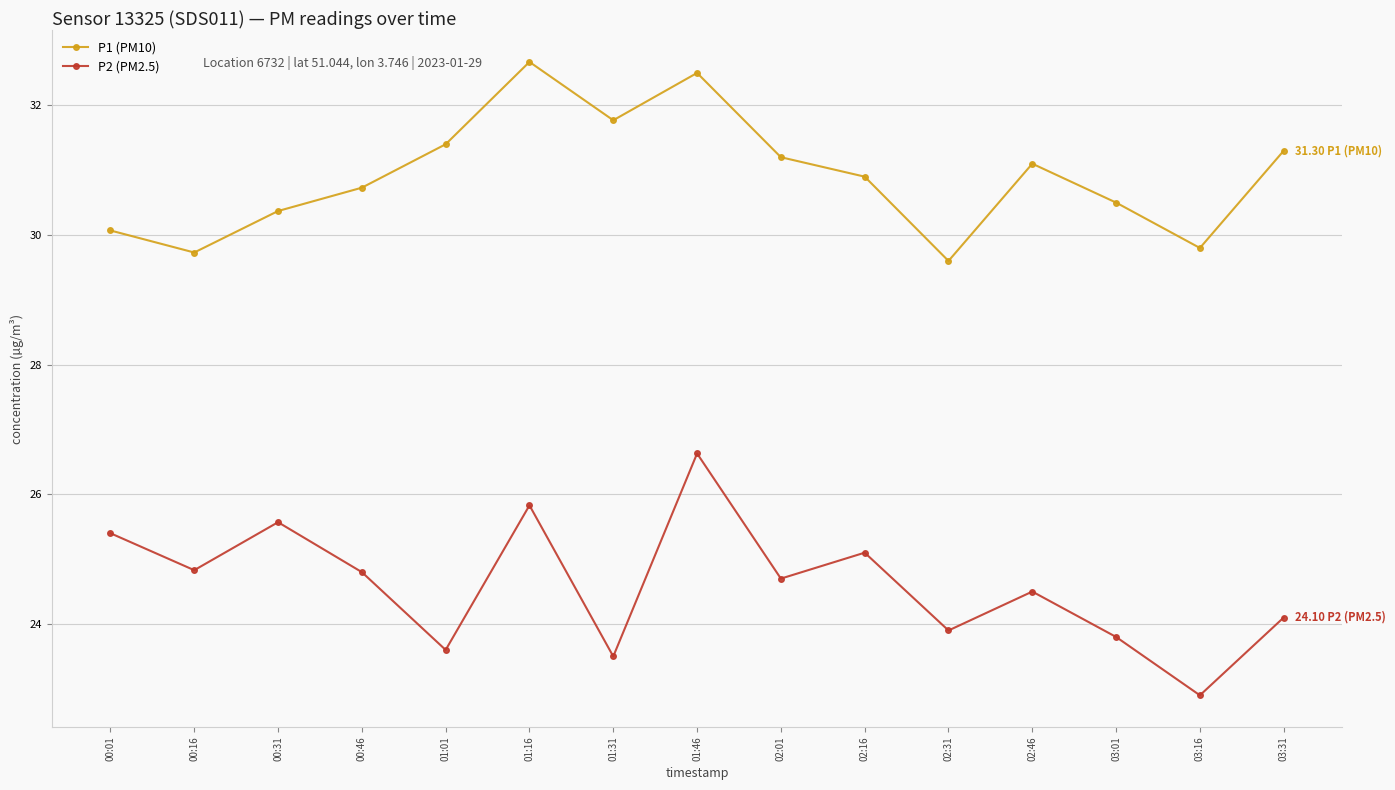

Is it true that P2 (PM2.5) equals 24.5 at 02:46?

True